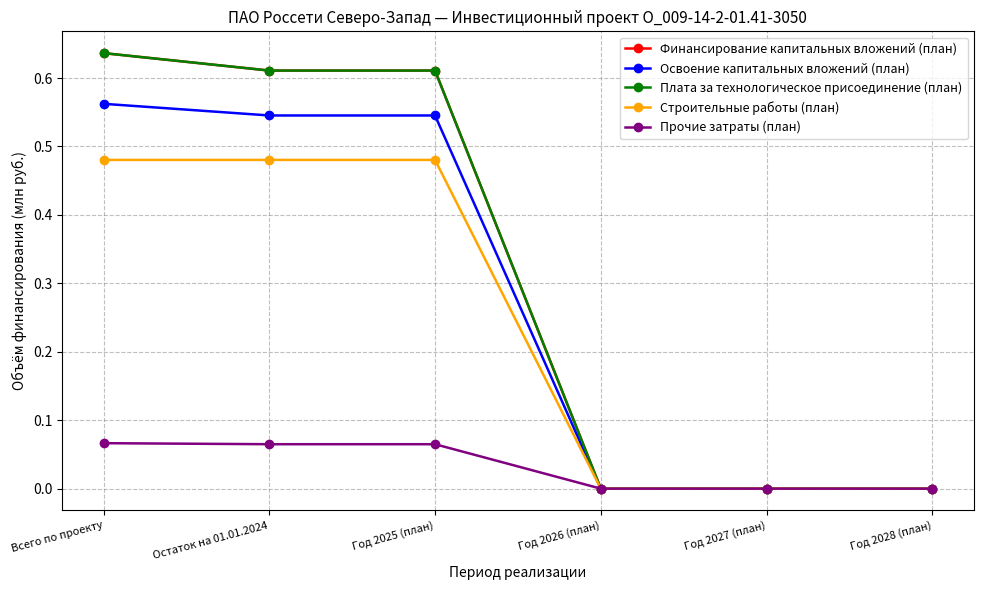

Which series has the largest range (max minus min)?

Финансирование капитальных вложений (план)